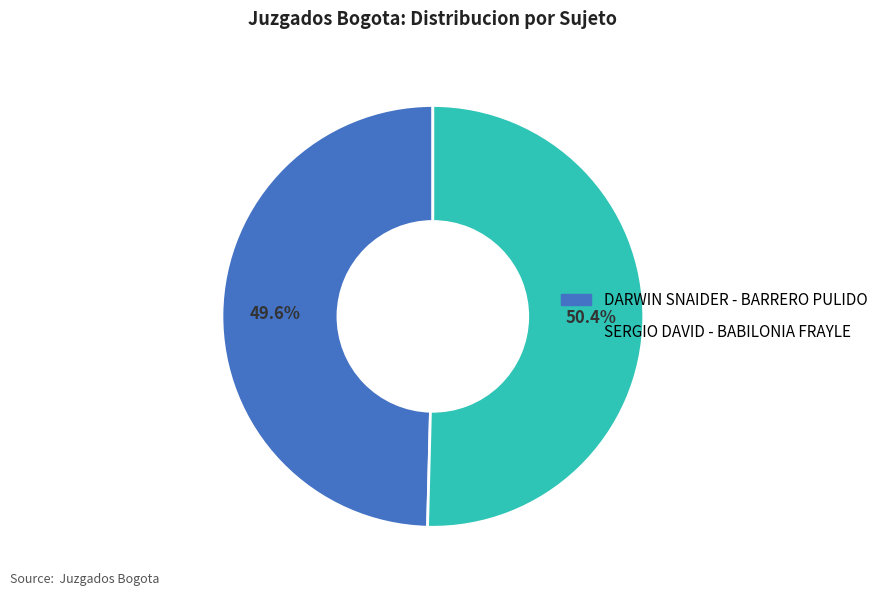

Between DARWIN SNAIDER - BARRERO PULIDO and SERGIO DAVID - BABILONIA FRAYLE, which is larger?

SERGIO DAVID - BABILONIA FRAYLE